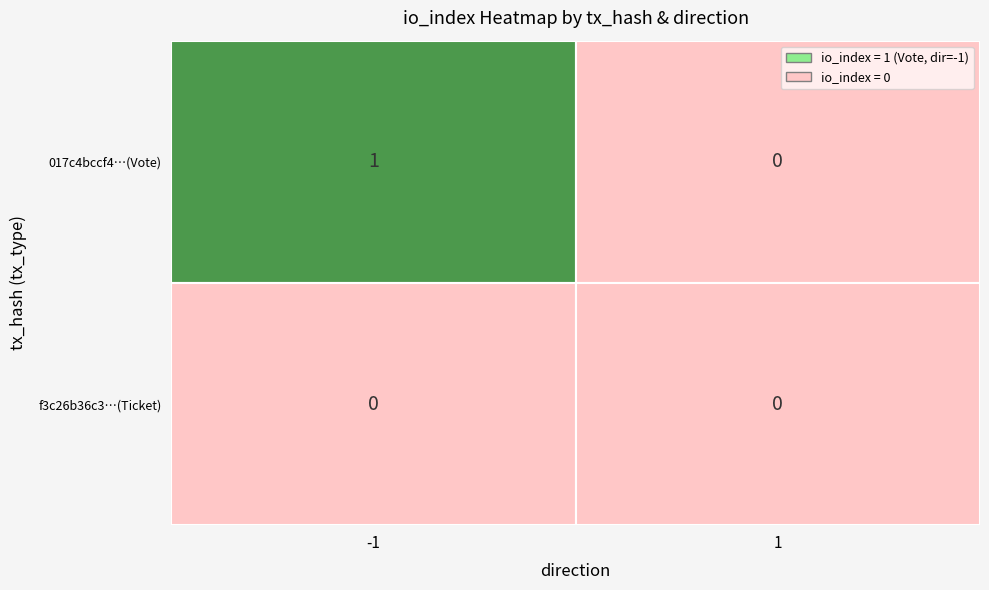

Is it true that f3c26b36c3d25c6c666099f6d32d5424b7b8387 equals 0 at 1?

True